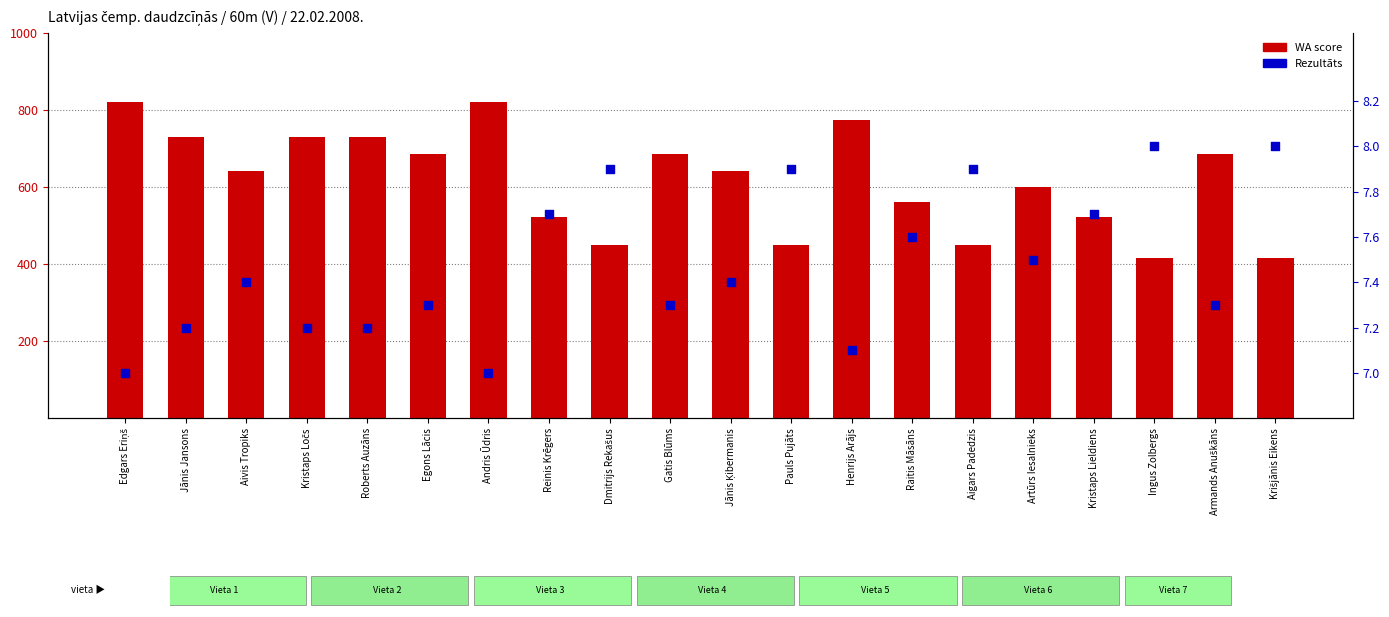

Which series reaches the maximum Y coordinate?

WA score